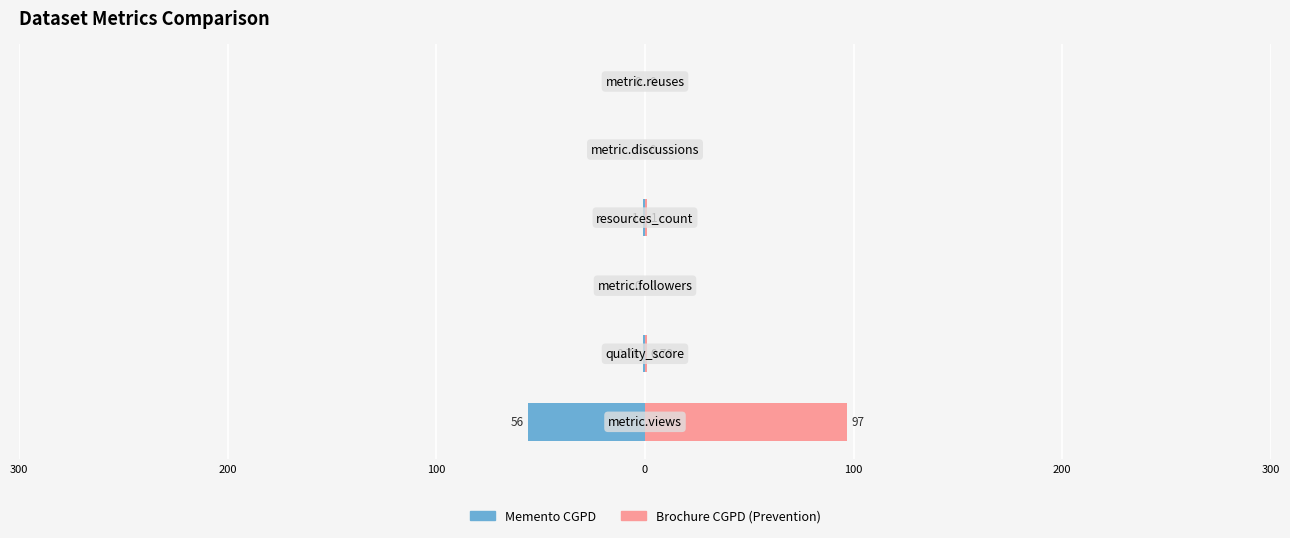

Reading right to left, what are all the values shown in this chart?

Memento CGPD: 0.0	0.0	-1.0	0.0	-0.8	-56.0
Brochure CGPD (Prevention): 0.0	0.0	1.0	0.0	0.8	97.0